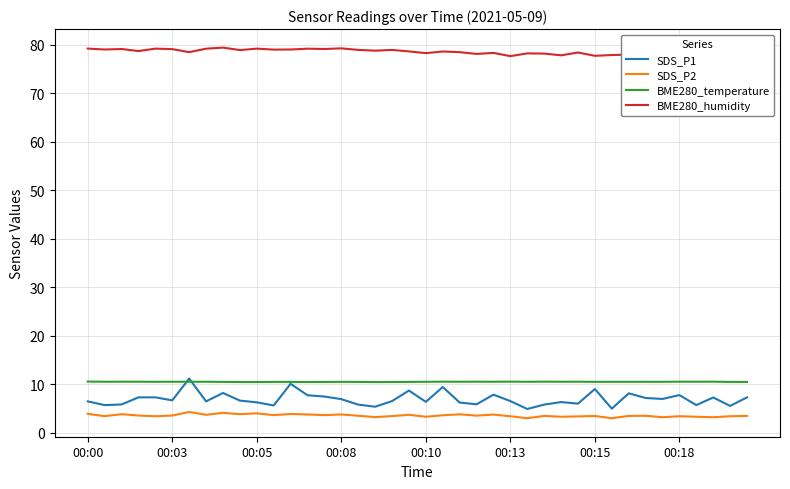

True or false: BME280_temperature and SDS_P2 cross at least once.

False